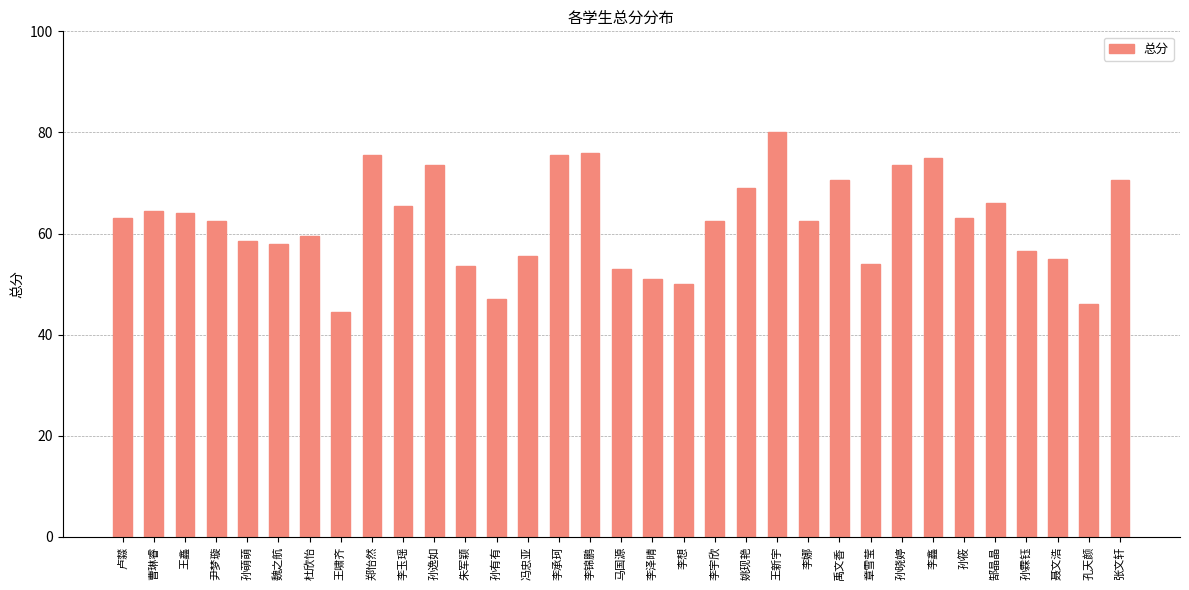

What is the change in value from 李鑫 to 孙霖钰?

-18.5